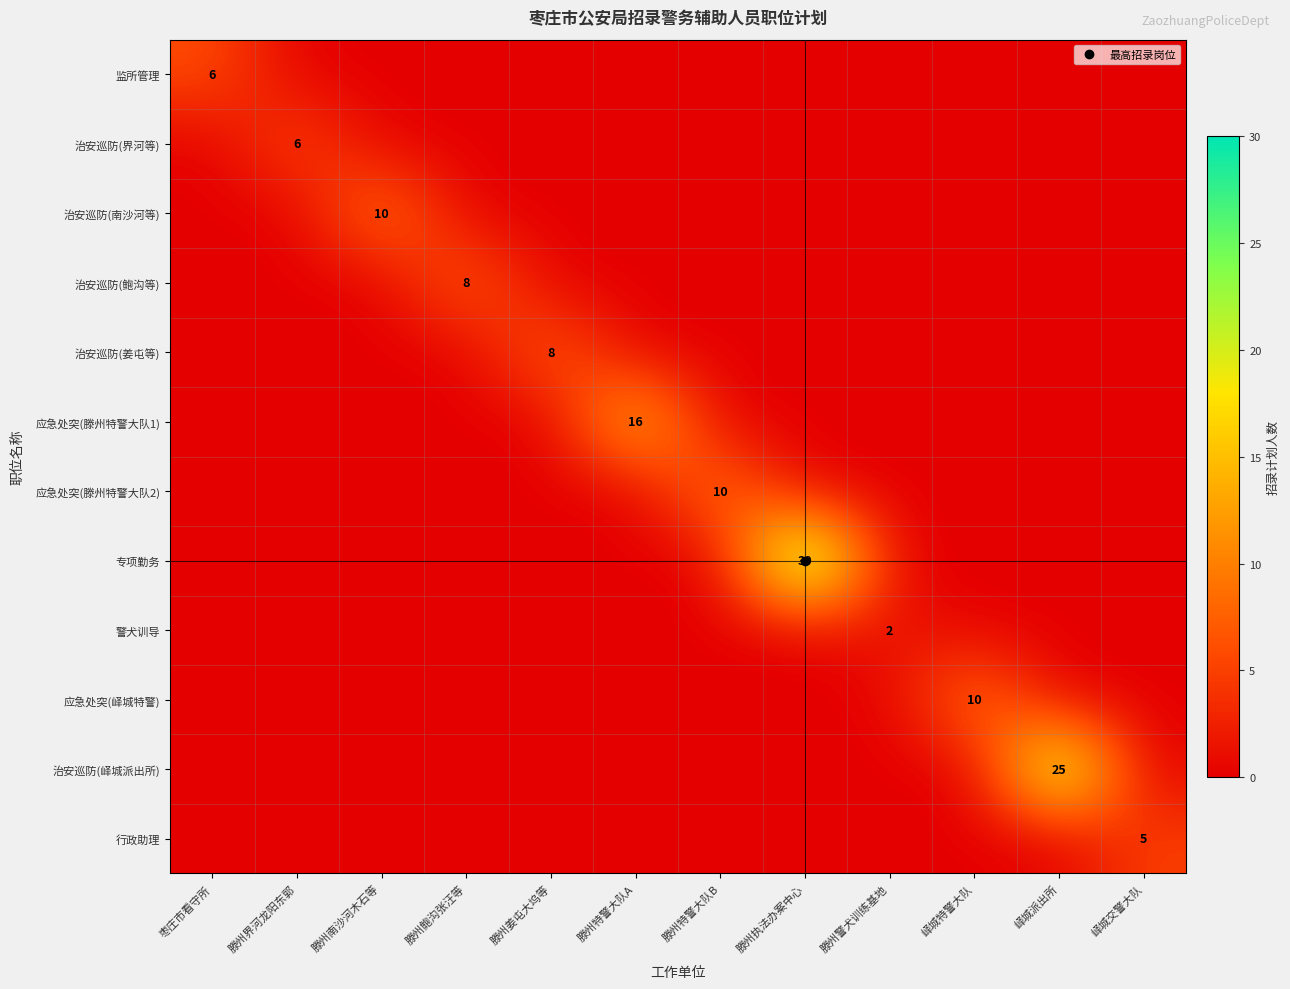

Between 滕州界河龙阳东郭 and 峄城派出所, which series saw the biggest shift?

治安巡防(峄城派出所)